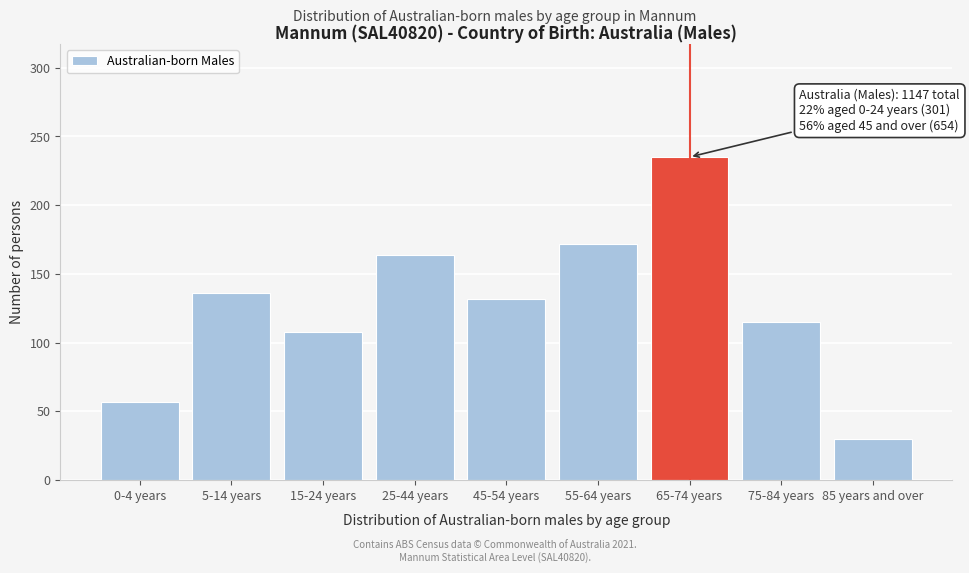

Reading right to left, transcribe all the data shown in this chart.

85 years and over=30	75-84 years=115	65-74 years=235	55-64 years=172	45-54 years=132	25-44 years=164	15-24 years=108	5-14 years=136	0-4 years=57